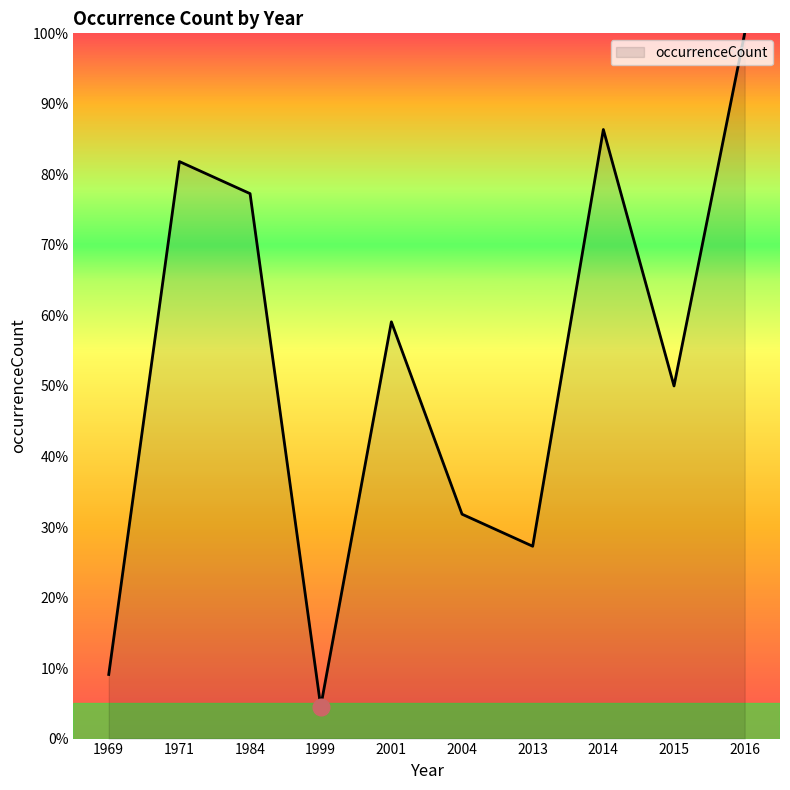

How many lines are shown in the chart?

1